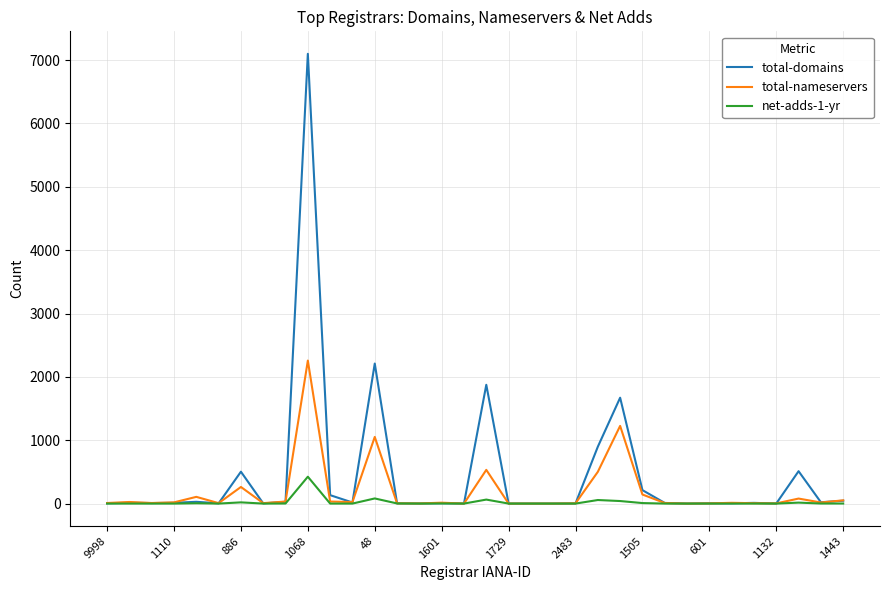

Rank the series by their maximum value, from highest to lowest.

total-domains, total-nameservers, net-adds-1-yr